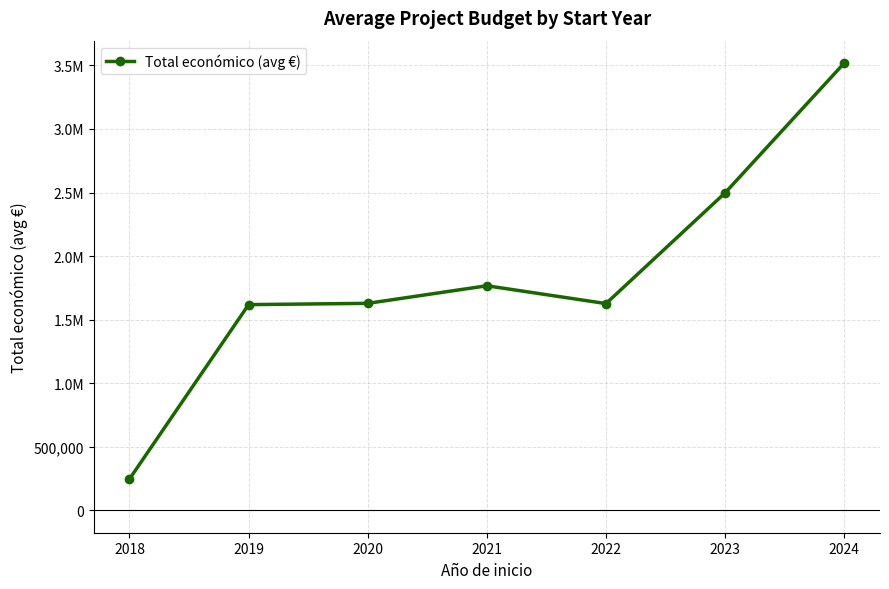

The value at 2019 is 1618181. True or false?

True